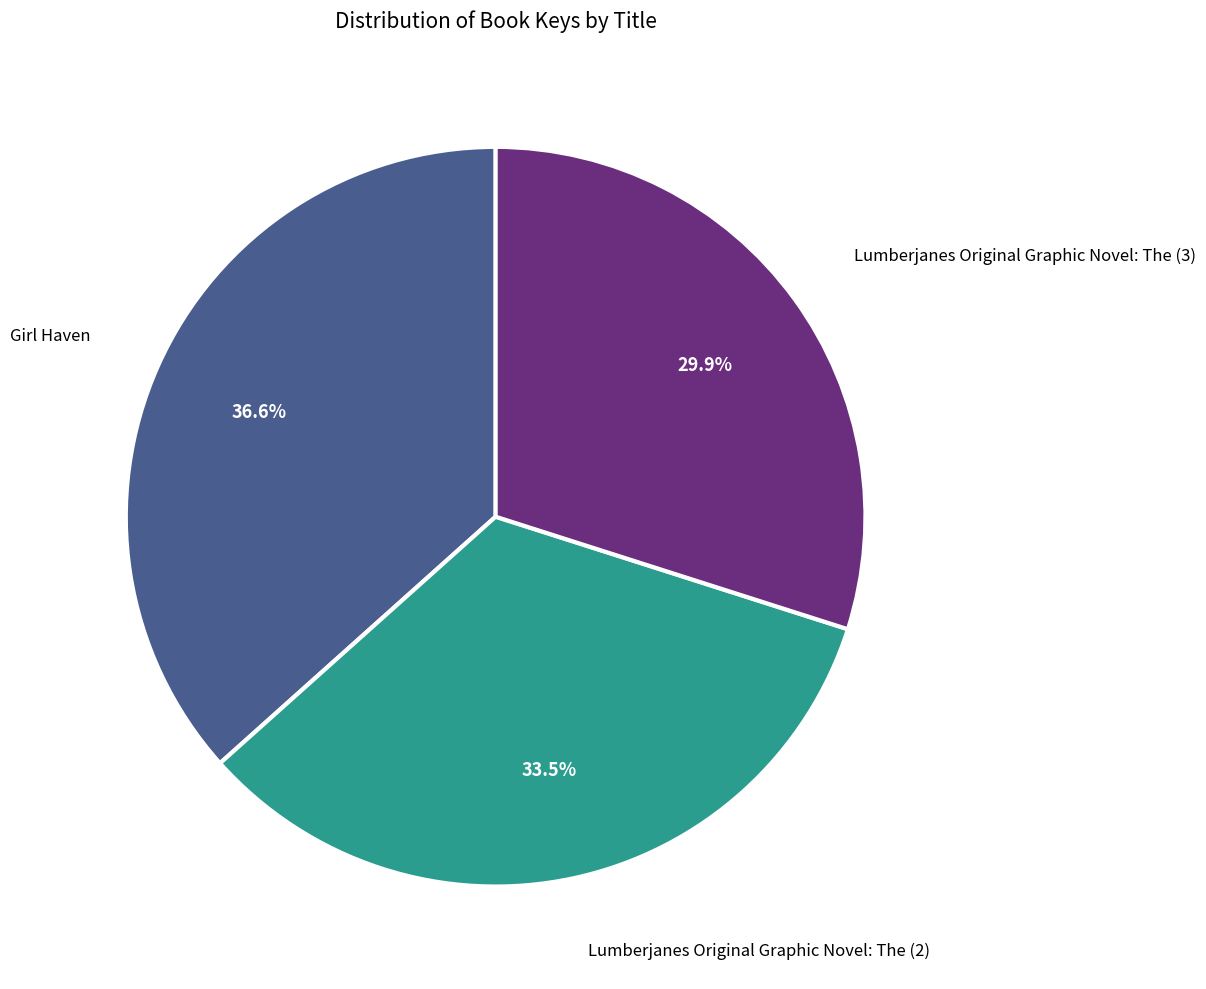

Which slice is the largest?

Girl Haven